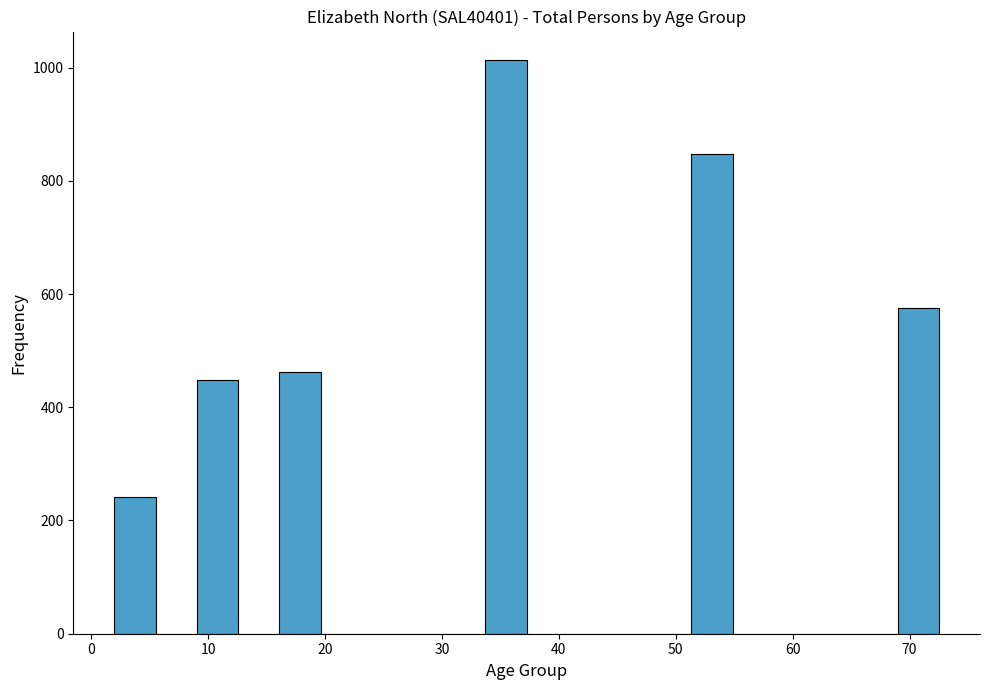

Read against the x-axis, roughly where is the centre of the tallest bar?

35